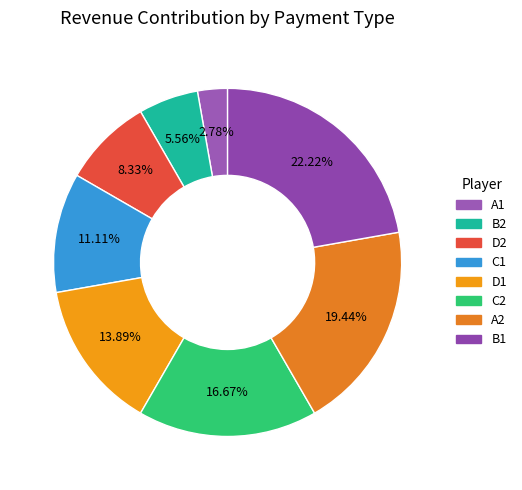

Is it true that A2 is 5% of the pie?

False